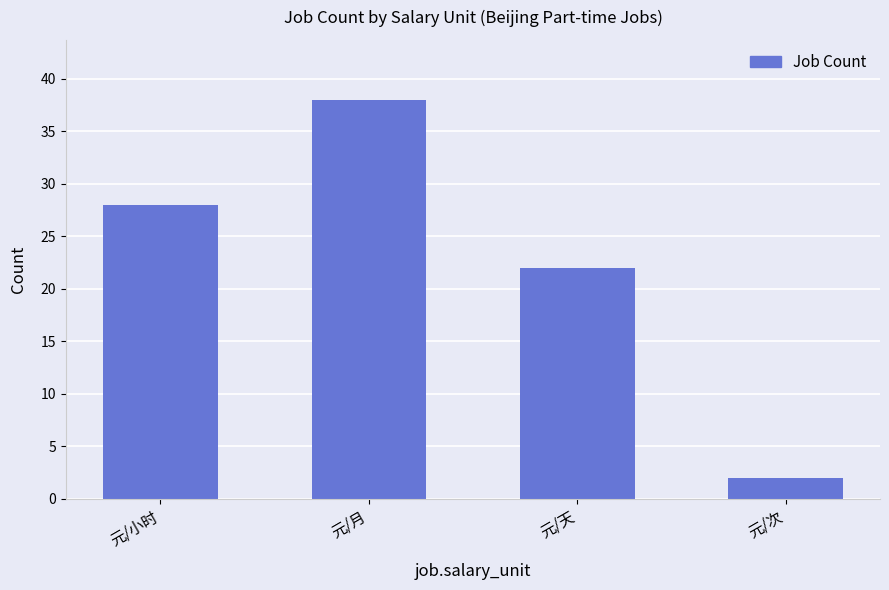

What is the approximate value at 元/小时?

28